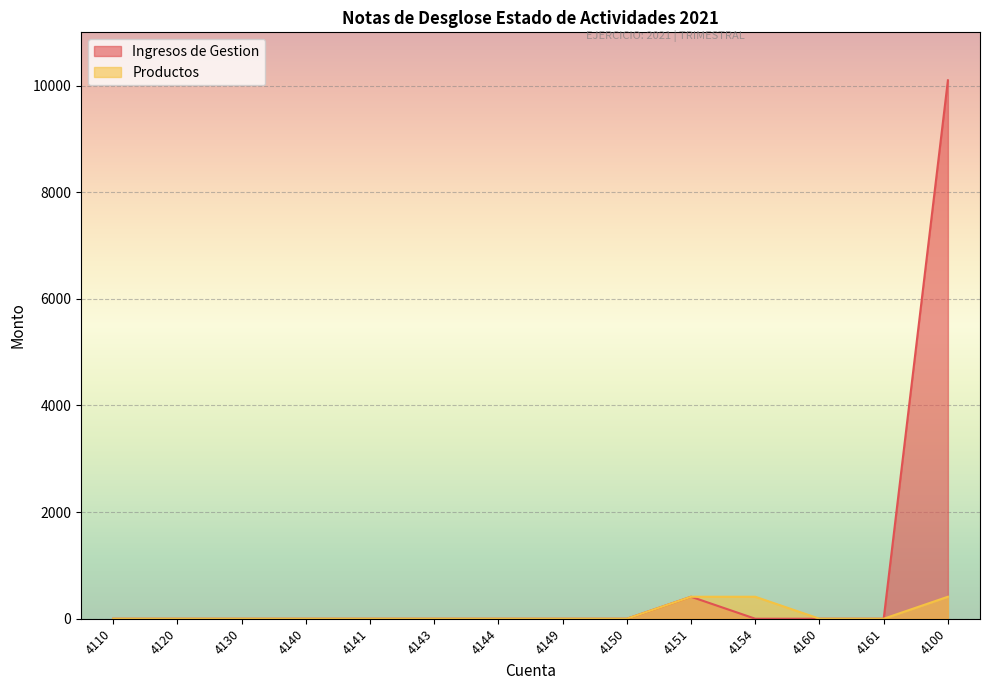

Rank the series by their maximum value, from highest to lowest.

Ingresos de Gestion, Productos